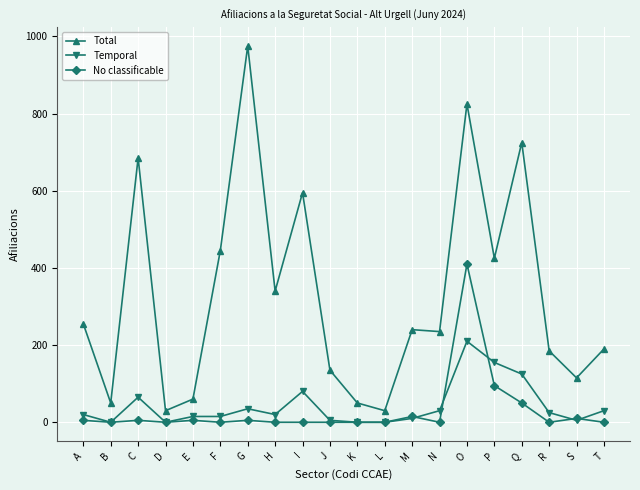

Which series changed the most between G and P?

Total